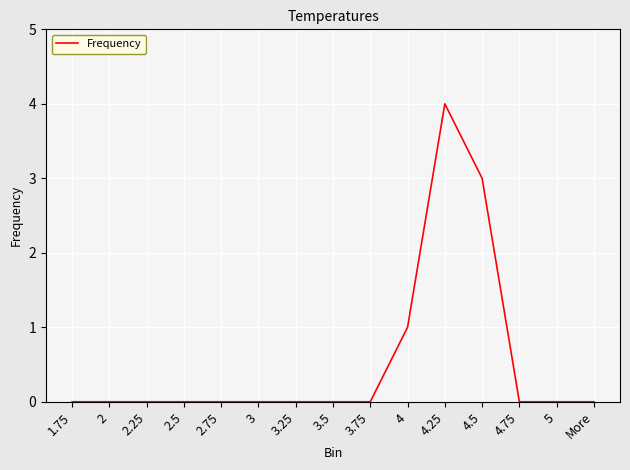

What is the average value?

1